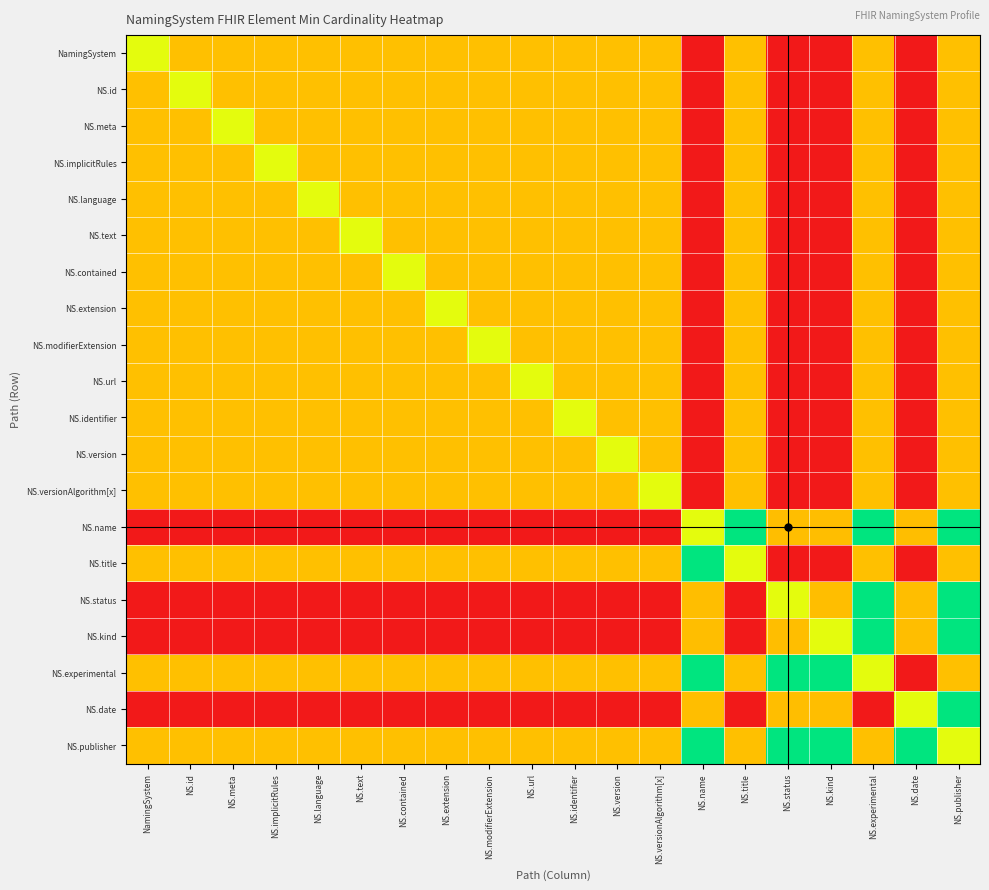

Which series has the widest spread of values?

NS.name